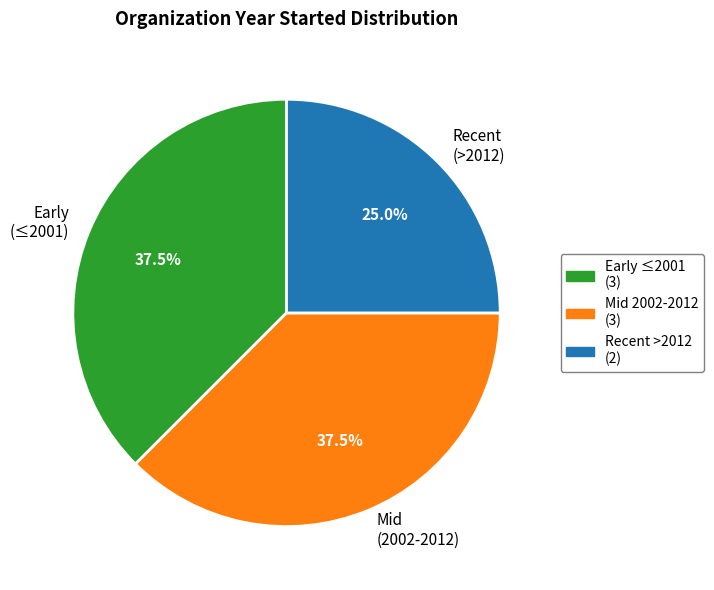

How many segments does this pie chart have?

3